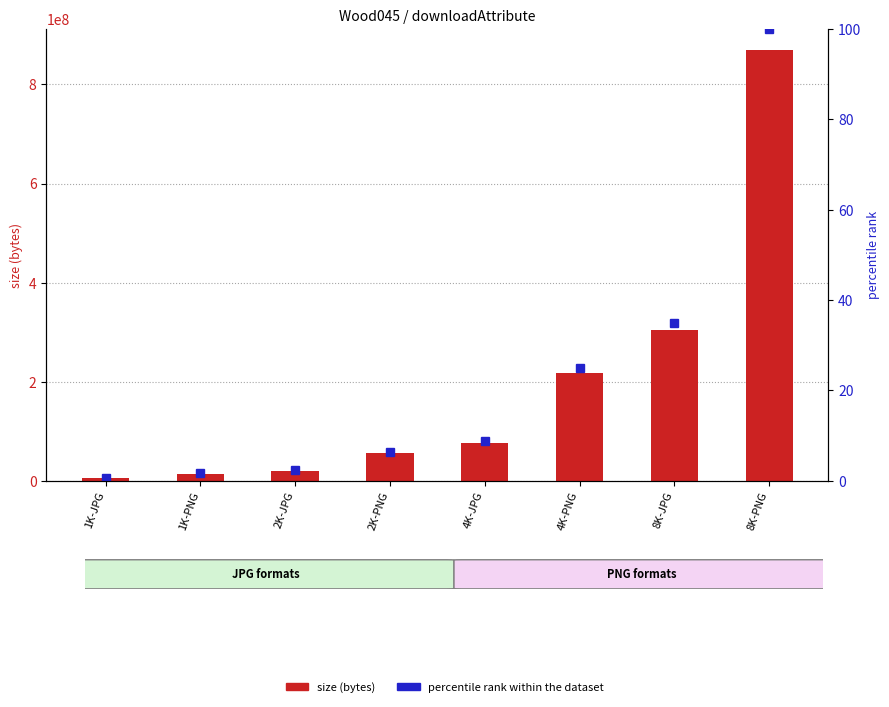

What is the label of the 1st bar from the left?

1K-JPG